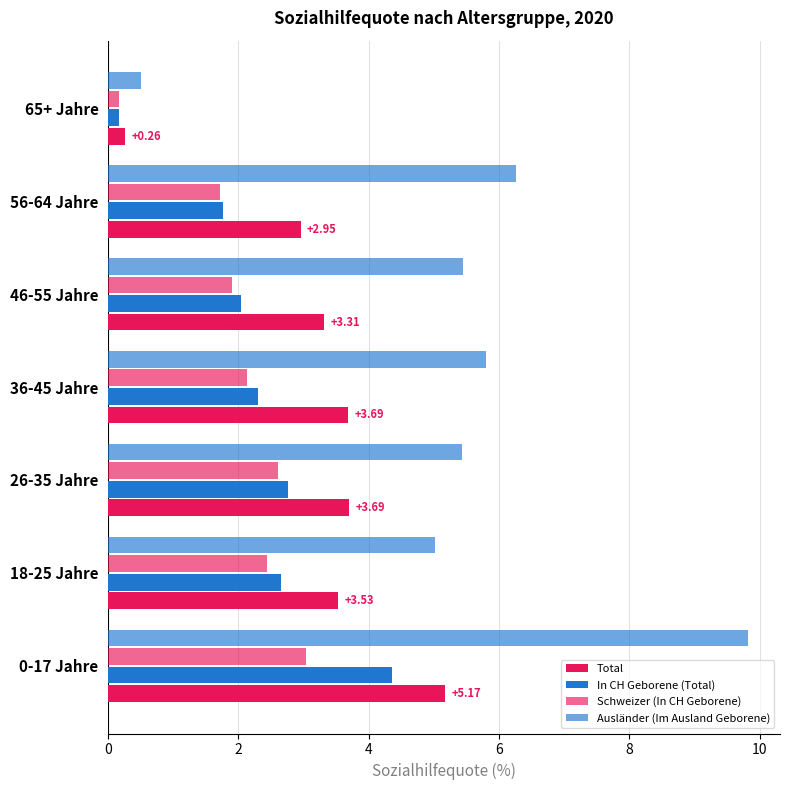

What is the value of the Total bar at the 5th from the left?

3.3